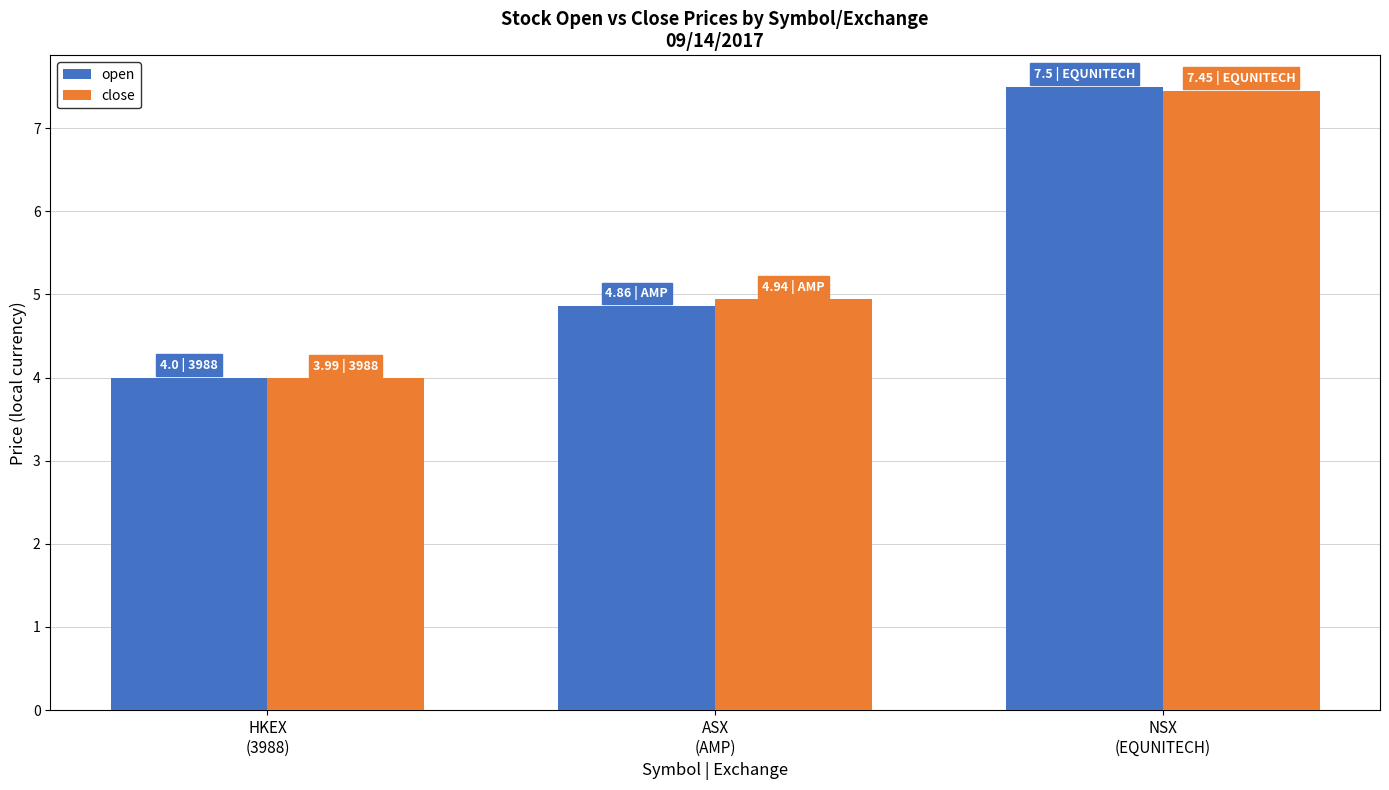

How many data points in close are above 4?

2